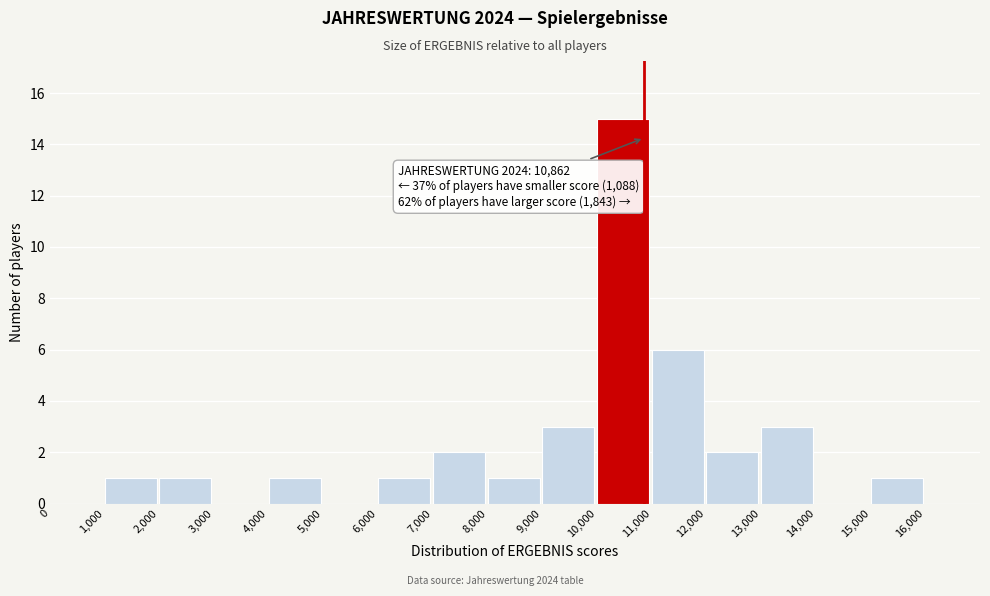

Over which range of the x-axis is the bar tallest?

10000 to 11000